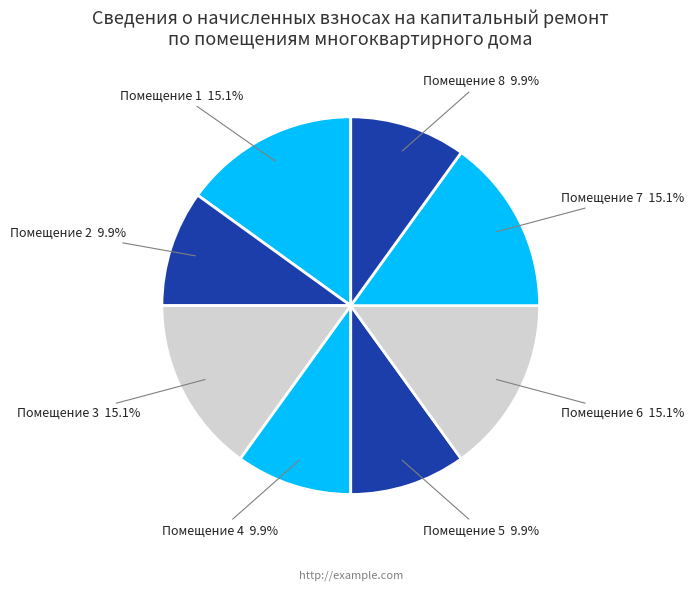

Does any single category account for the majority?

No